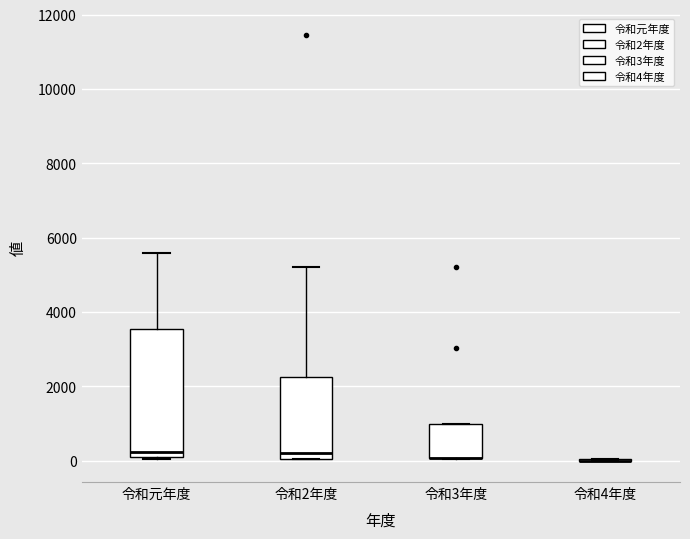

Comparing the boxes themselves (not the whiskers), which one is the tallest?

令和元年度